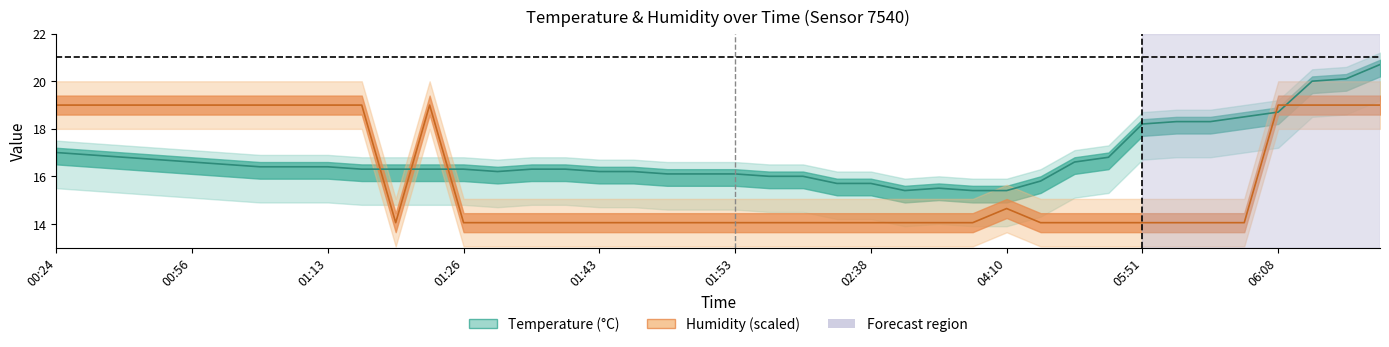

At which category does the chart reach its minimum across all series?

01:21